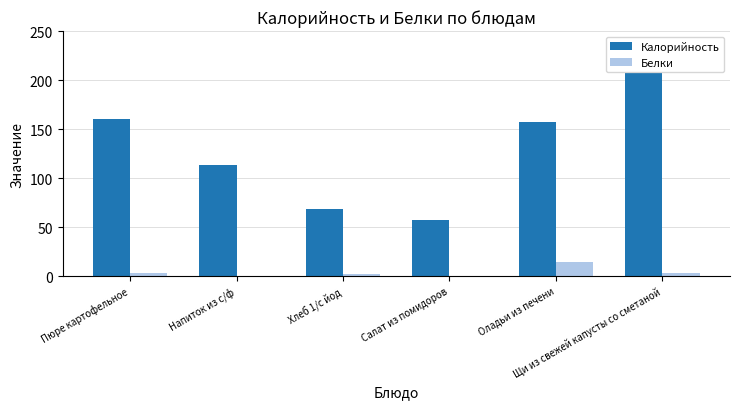

What is the greatest value displayed?

206.8